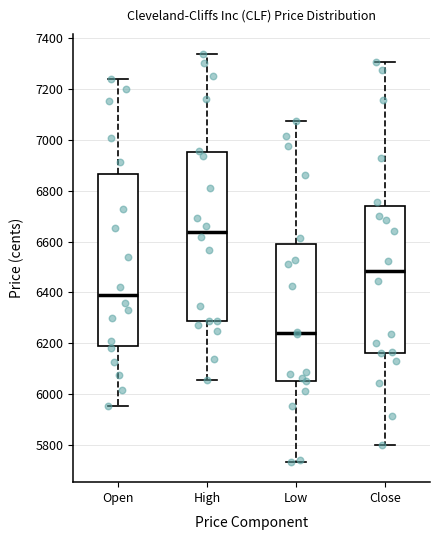

Which box's median line is the highest?

High